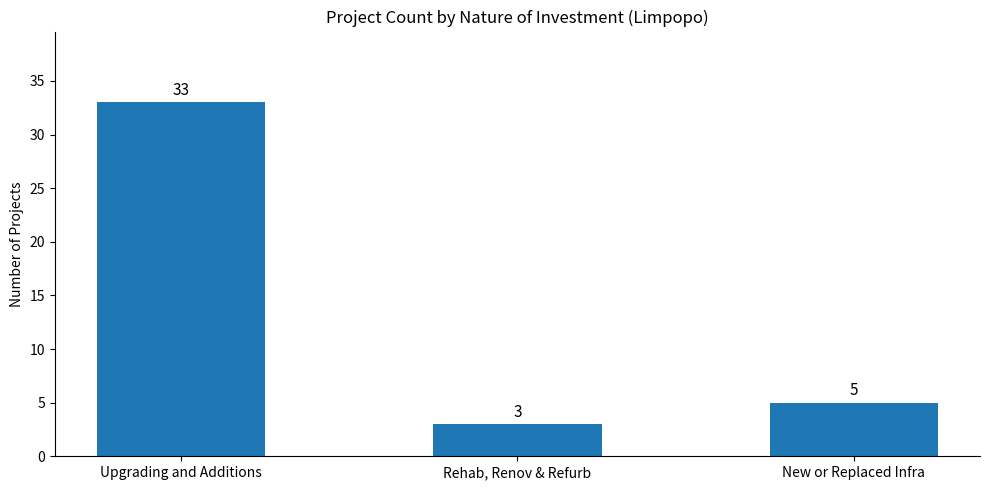

What is the ratio of the value at Upgrading and Additions to the value at New or Replaced Infra?

6.6